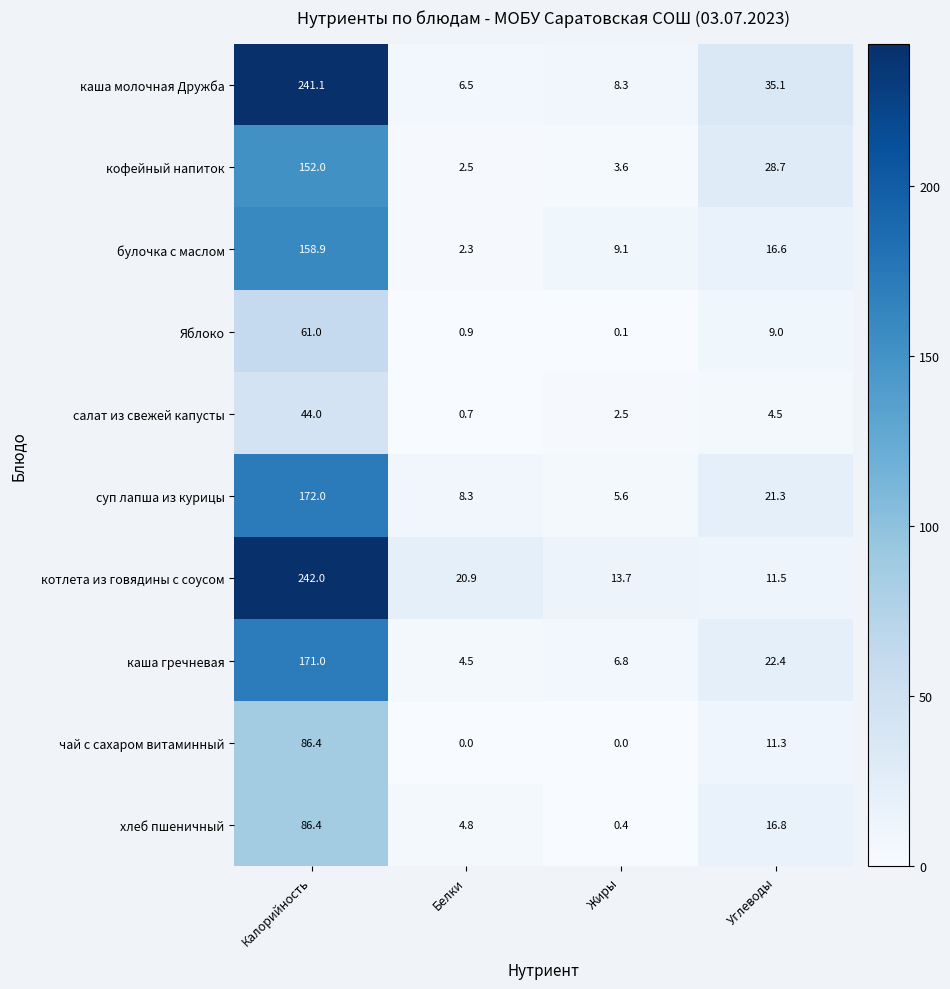

What is the average value of the котлета из говядины с соусом series?

72.0